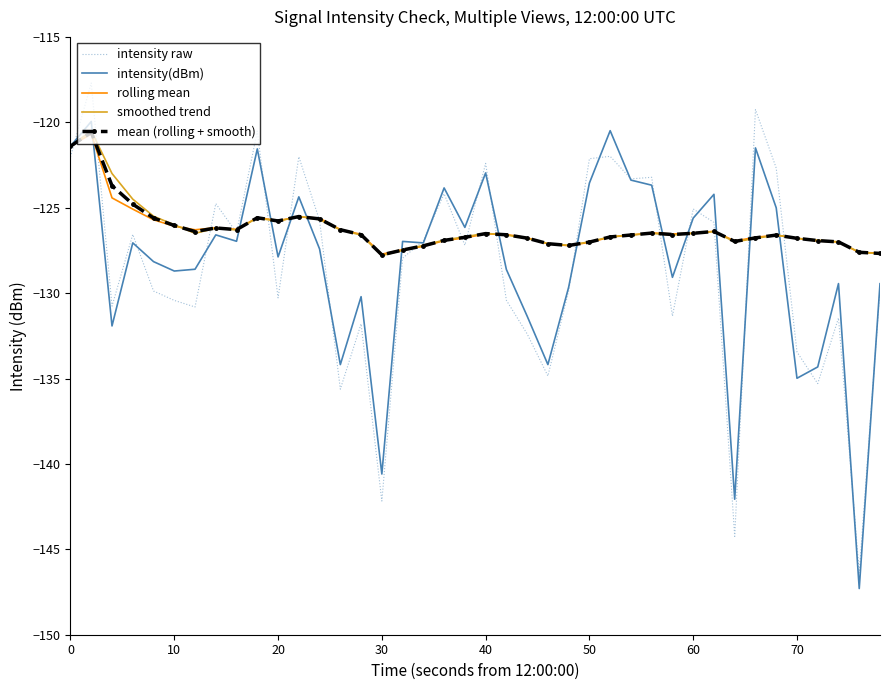

What is the maximum value shown in the chart?

-117.7